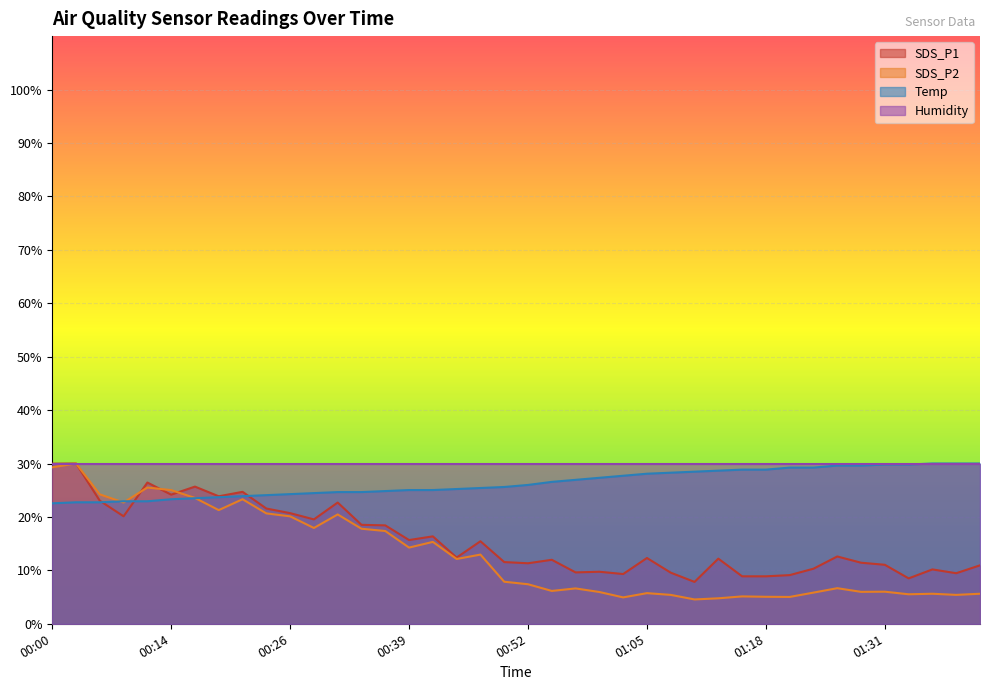

Where is SDS_P1 nearest to the value 18?

00:37